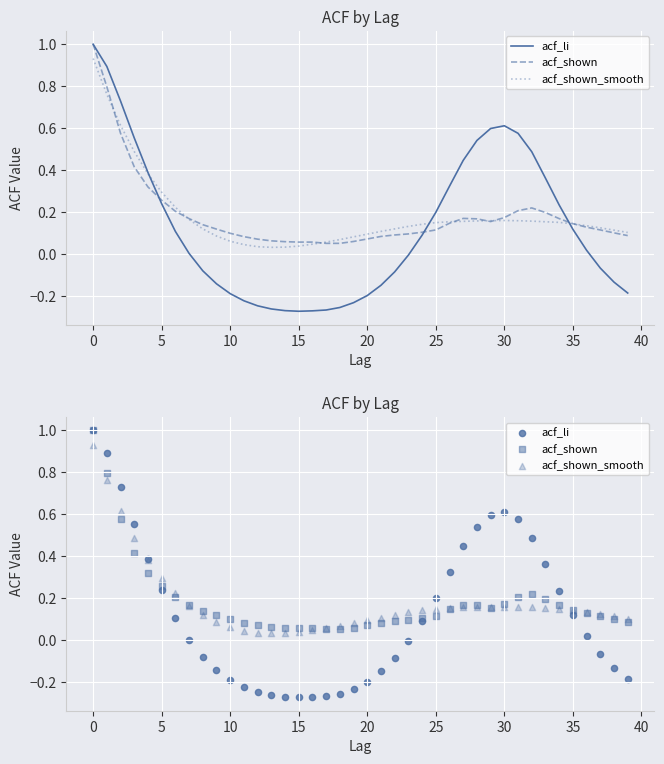

At how many categories does at least one series exceed 0?

40